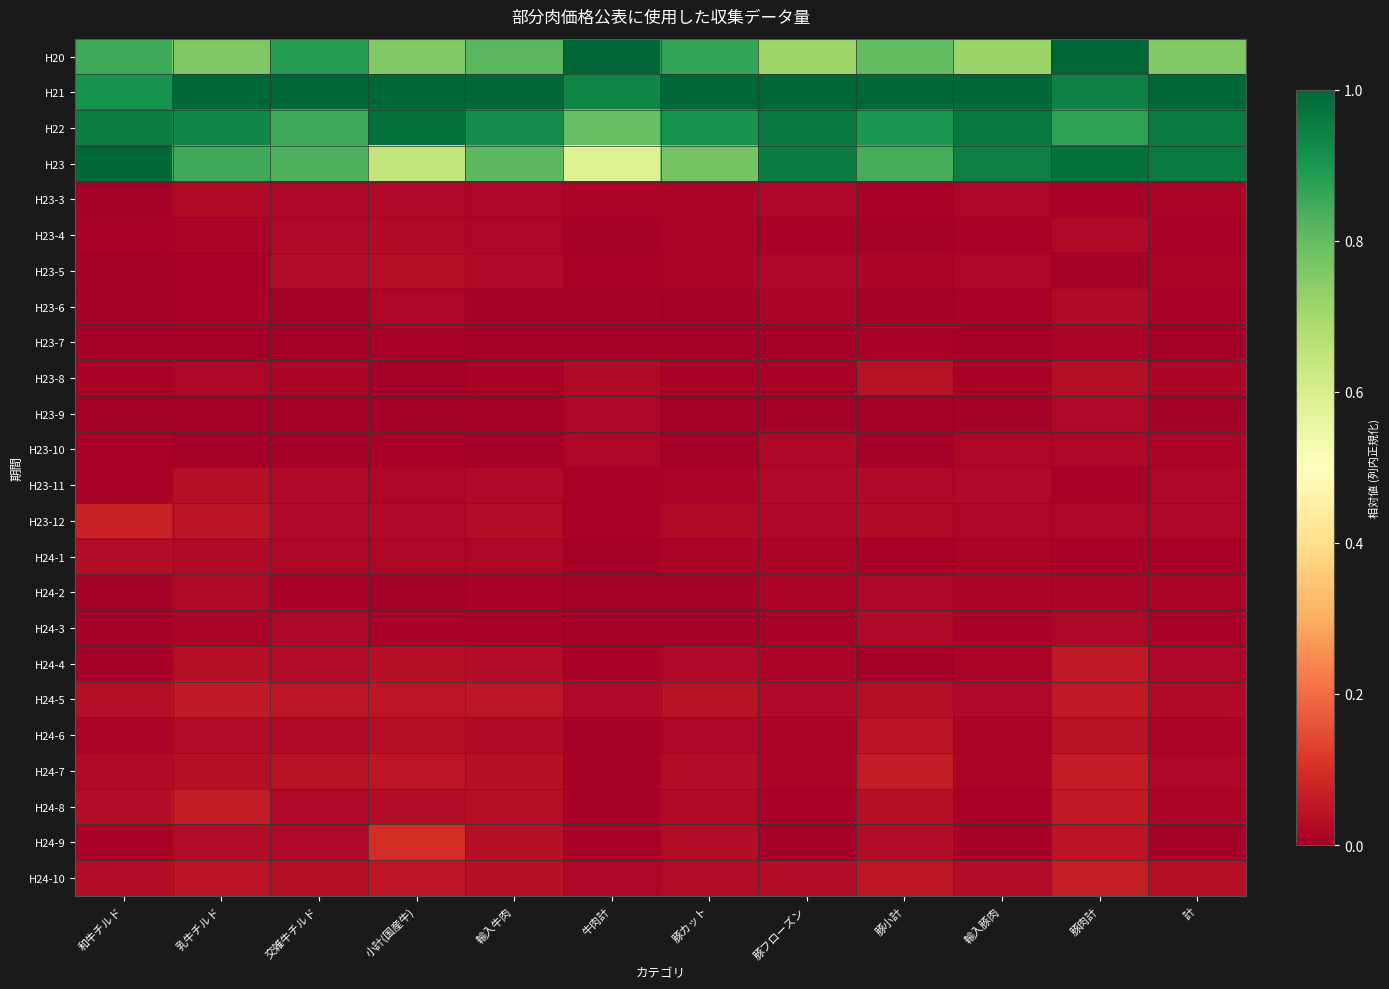

Reading left to right, what are all the values shown in this chart?

H20: 和牛チルド=0.8	乳牛チルド=0.8	交雑牛チルド=0.9	小計(国産牛)=0.8	輸入牛肉=0.8	牛肉計=1.0	豚カット=0.9	豚フローズン=0.7	豚小計=0.8	輸入豚肉=0.7	豚肉計=1.0	計=0.8
H21: 和牛チルド=0.9	乳牛チルド=1.0	交雑牛チルド=1.0	小計(国産牛)=1.0	輸入牛肉=1.0	牛肉計=0.9	豚カット=1.0	豚フローズン=1.0	豚小計=1.0	輸入豚肉=1.0	豚肉計=0.9	計=1.0
H22: 和牛チルド=1.0	乳牛チルド=0.9	交雑牛チルド=0.9	小計(国産牛)=1.0	輸入牛肉=0.9	牛肉計=0.8	豚カット=0.9	豚フローズン=1.0	豚小計=0.9	輸入豚肉=1.0	豚肉計=0.9	計=1.0
H23: 和牛チルド=1.0	乳牛チルド=0.8	交雑牛チルド=0.8	小計(国産牛)=0.6	輸入牛肉=0.8	牛肉計=0.6	豚カット=0.8	豚フローズン=1.0	豚小計=0.8	輸入豚肉=0.9	豚肉計=1.0	計=1.0
H23-3: 和牛チルド=0.0	乳牛チルド=0.0	交雑牛チルド=0.0	小計(国産牛)=0.0	輸入牛肉=0.0	牛肉計=0.0	豚カット=0.0	豚フローズン=0.0	豚小計=0.0	輸入豚肉=0.0	豚肉計=0.0	計=0.0
H23-4: 和牛チルド=0.0	乳牛チルド=0.0	交雑牛チルド=0.0	小計(国産牛)=0.0	輸入牛肉=0.0	牛肉計=0.0	豚カット=0.0	豚フローズン=0.0	豚小計=0.0	輸入豚肉=0.0	豚肉計=0.0	計=0.0
H23-5: 和牛チルド=0.0	乳牛チルド=0.0	交雑牛チルド=0.0	小計(国産牛)=0.0	輸入牛肉=0.0	牛肉計=0.0	豚カット=0.0	豚フローズン=0.0	豚小計=0.0	輸入豚肉=0.0	豚肉計=0.0	計=0.0
H23-6: 和牛チルド=0.0	乳牛チルド=0.0	交雑牛チルド=0.0	小計(国産牛)=0.0	輸入牛肉=0.0	牛肉計=0.0	豚カット=0.0	豚フローズン=0.0	豚小計=0.0	輸入豚肉=0.0	豚肉計=0.0	計=0.0
H23-7: 和牛チルド=0.0	乳牛チルド=0.0	交雑牛チルド=0.0	小計(国産牛)=0.0	輸入牛肉=0.0	牛肉計=0.0	豚カット=0.0	豚フローズン=0.0	豚小計=0.0	輸入豚肉=0.0	豚肉計=0.0	計=0.0
H23-8: 和牛チルド=0.0	乳牛チルド=0.0	交雑牛チルド=0.0	小計(国産牛)=0.0	輸入牛肉=0.0	牛肉計=0.0	豚カット=0.0	豚フローズン=0.0	豚小計=0.0	輸入豚肉=0.0	豚肉計=0.0	計=0.0
H23-9: 和牛チルド=0.0	乳牛チルド=0.0	交雑牛チルド=0.0	小計(国産牛)=0.0	輸入牛肉=0.0	牛肉計=0.0	豚カット=0.0	豚フローズン=0.0	豚小計=0.0	輸入豚肉=0.0	豚肉計=0.0	計=0.0
H23-10: 和牛チルド=0.0	乳牛チルド=0.0	交雑牛チルド=0.0	小計(国産牛)=0.0	輸入牛肉=0.0	牛肉計=0.0	豚カット=0.0	豚フローズン=0.0	豚小計=0.0	輸入豚肉=0.0	豚肉計=0.0	計=0.0
H23-11: 和牛チルド=0.0	乳牛チルド=0.0	交雑牛チルド=0.0	小計(国産牛)=0.0	輸入牛肉=0.0	牛肉計=0.0	豚カット=0.0	豚フローズン=0.0	豚小計=0.0	輸入豚肉=0.0	豚肉計=0.0	計=0.0
H23-12: 和牛チルド=0.1	乳牛チルド=0.0	交雑牛チルド=0.0	小計(国産牛)=0.0	輸入牛肉=0.0	牛肉計=0.0	豚カット=0.0	豚フローズン=0.0	豚小計=0.0	輸入豚肉=0.0	豚肉計=0.0	計=0.0
H24-1: 和牛チルド=0.0	乳牛チルド=0.0	交雑牛チルド=0.0	小計(国産牛)=0.0	輸入牛肉=0.0	牛肉計=0.0	豚カット=0.0	豚フローズン=0.0	豚小計=0.0	輸入豚肉=0.0	豚肉計=0.0	計=0.0
H24-2: 和牛チルド=0.0	乳牛チルド=0.0	交雑牛チルド=0.0	小計(国産牛)=0.0	輸入牛肉=0.0	牛肉計=0.0	豚カット=0.0	豚フローズン=0.0	豚小計=0.0	輸入豚肉=0.0	豚肉計=0.0	計=0.0
H24-3: 和牛チルド=0.0	乳牛チルド=0.0	交雑牛チルド=0.0	小計(国産牛)=0.0	輸入牛肉=0.0	牛肉計=0.0	豚カット=0.0	豚フローズン=0.0	豚小計=0.0	輸入豚肉=0.0	豚肉計=0.0	計=0.0
H24-4: 和牛チルド=0.0	乳牛チルド=0.0	交雑牛チルド=0.0	小計(国産牛)=0.0	輸入牛肉=0.0	牛肉計=0.0	豚カット=0.0	豚フローズン=0.0	豚小計=0.0	輸入豚肉=0.0	豚肉計=0.1	計=0.0
H24-5: 和牛チルド=0.0	乳牛チルド=0.1	交雑牛チルド=0.0	小計(国産牛)=0.0	輸入牛肉=0.0	牛肉計=0.0	豚カット=0.0	豚フローズン=0.0	豚小計=0.0	輸入豚肉=0.0	豚肉計=0.1	計=0.0
H24-6: 和牛チルド=0.0	乳牛チルド=0.0	交雑牛チルド=0.0	小計(国産牛)=0.0	輸入牛肉=0.0	牛肉計=0.0	豚カット=0.0	豚フローズン=0.0	豚小計=0.0	輸入豚肉=0.0	豚肉計=0.0	計=0.0
H24-7: 和牛チルド=0.0	乳牛チルド=0.0	交雑牛チルド=0.0	小計(国産牛)=0.0	輸入牛肉=0.0	牛肉計=0.0	豚カット=0.0	豚フローズン=0.0	豚小計=0.1	輸入豚肉=0.0	豚肉計=0.1	計=0.0
H24-8: 和牛チルド=0.0	乳牛チルド=0.1	交雑牛チルド=0.0	小計(国産牛)=0.0	輸入牛肉=0.0	牛肉計=0.0	豚カット=0.0	豚フローズン=0.0	豚小計=0.0	輸入豚肉=0.0	豚肉計=0.1	計=0.0
H24-9: 和牛チルド=0.0	乳牛チルド=0.0	交雑牛チルド=0.0	小計(国産牛)=0.1	輸入牛肉=0.0	牛肉計=0.0	豚カット=0.0	豚フローズン=0.0	豚小計=0.0	輸入豚肉=0.0	豚肉計=0.0	計=0.0
H24-10: 和牛チルド=0.0	乳牛チルド=0.0	交雑牛チルド=0.0	小計(国産牛)=0.0	輸入牛肉=0.0	牛肉計=0.0	豚カット=0.0	豚フローズン=0.0	豚小計=0.1	輸入豚肉=0.0	豚肉計=0.1	計=0.0